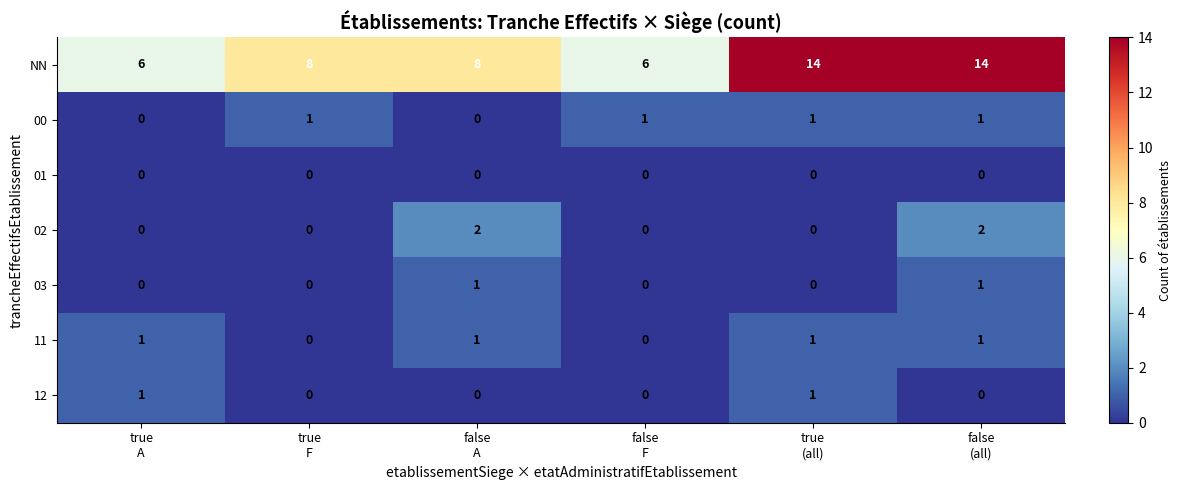

Which series has the widest spread of values?

NN